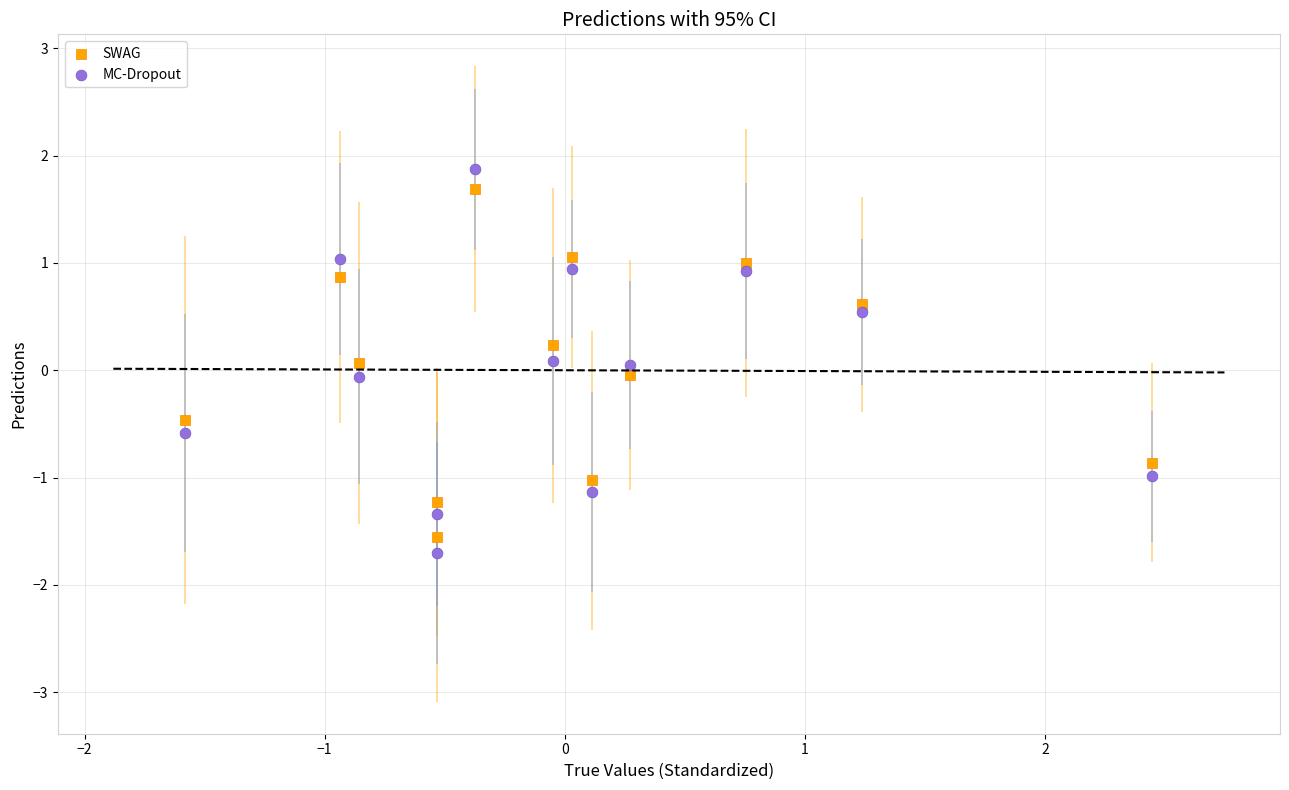

Which series reaches the maximum Y coordinate?

MC-Dropout